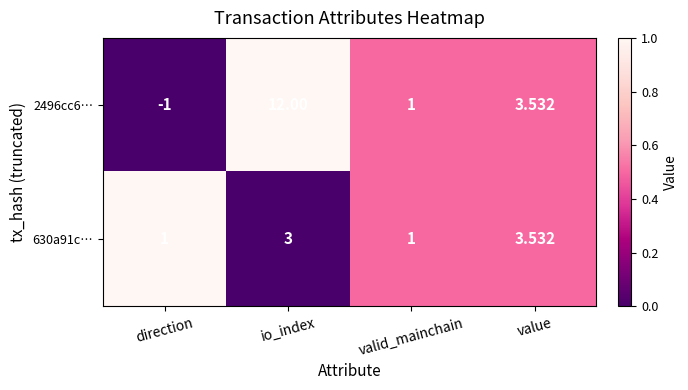

At which label does 2496cc6… first exceed 3?

io_index